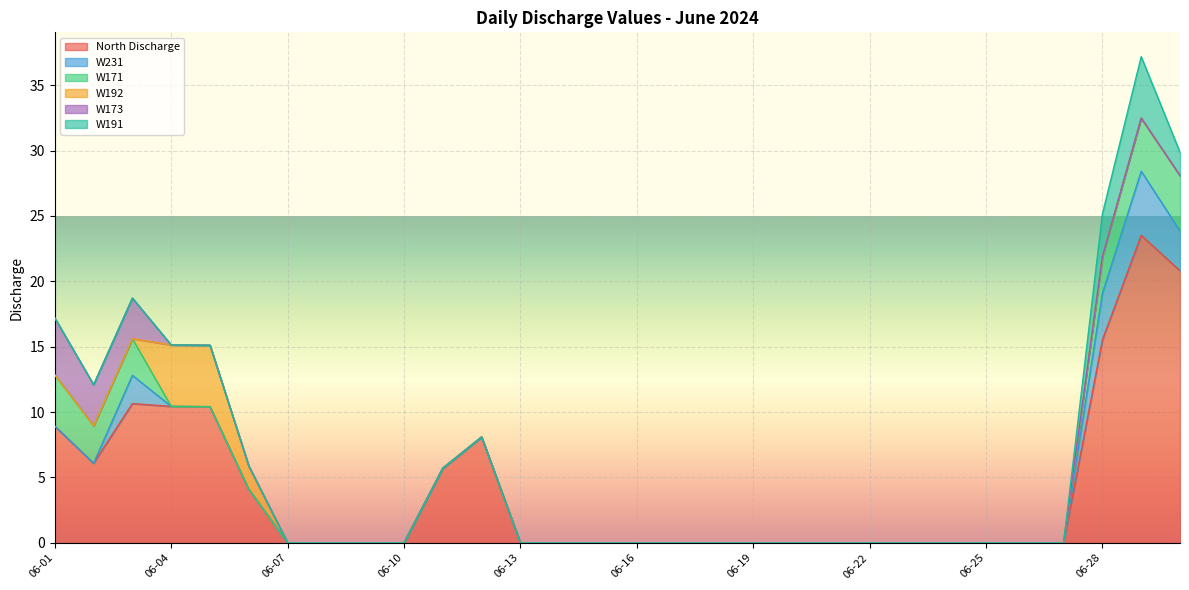

Where do W231 and W171 first cross each other?

2024-06-29 and 2024-06-30